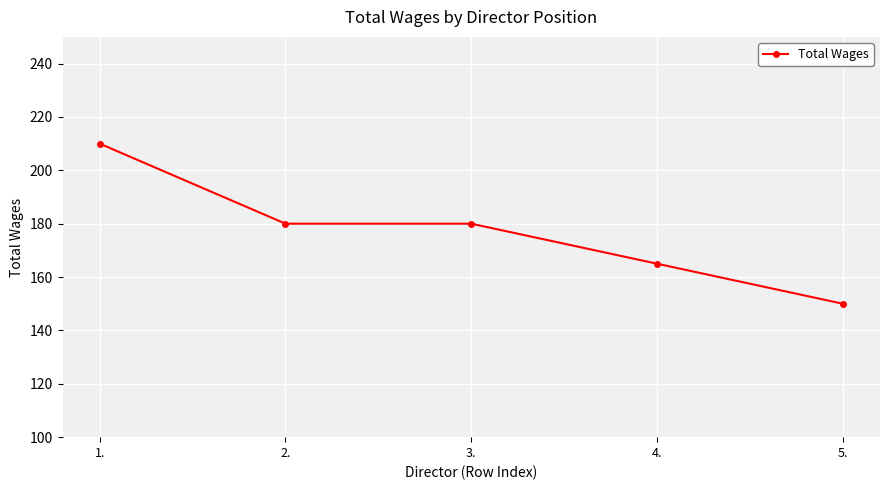

Reading right to left, transcribe all the data shown in this chart.

150	165	180	180	210